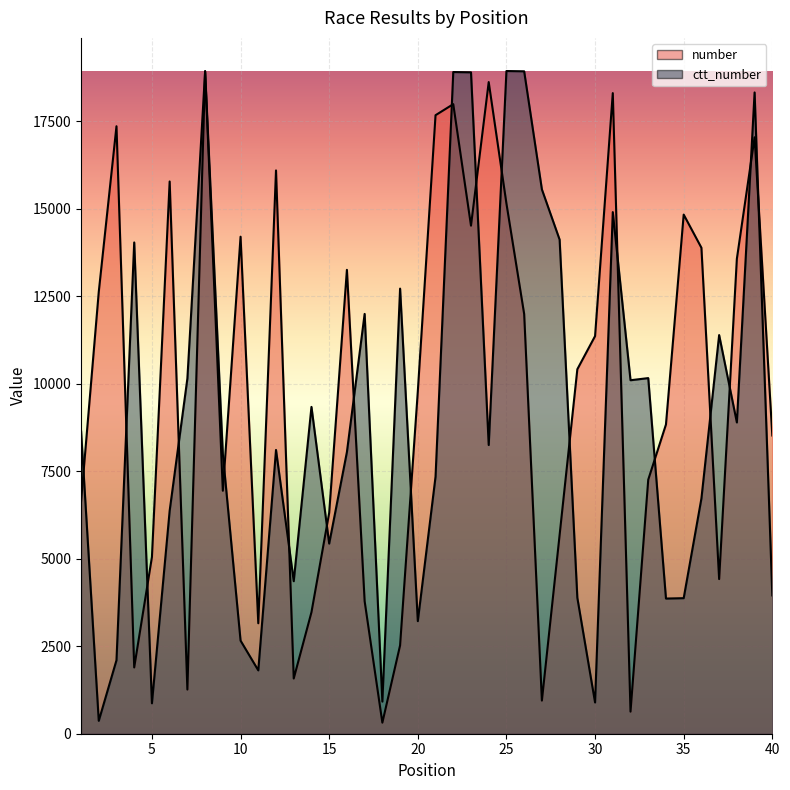

Which category has the highest value in the ctt_number series?

25